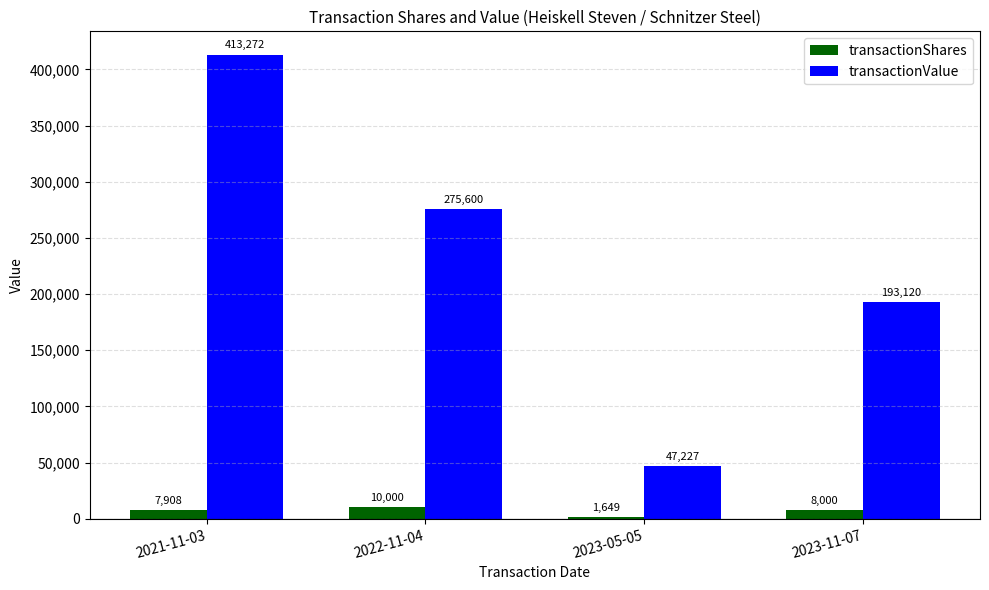

How many bars are there in each group?

2